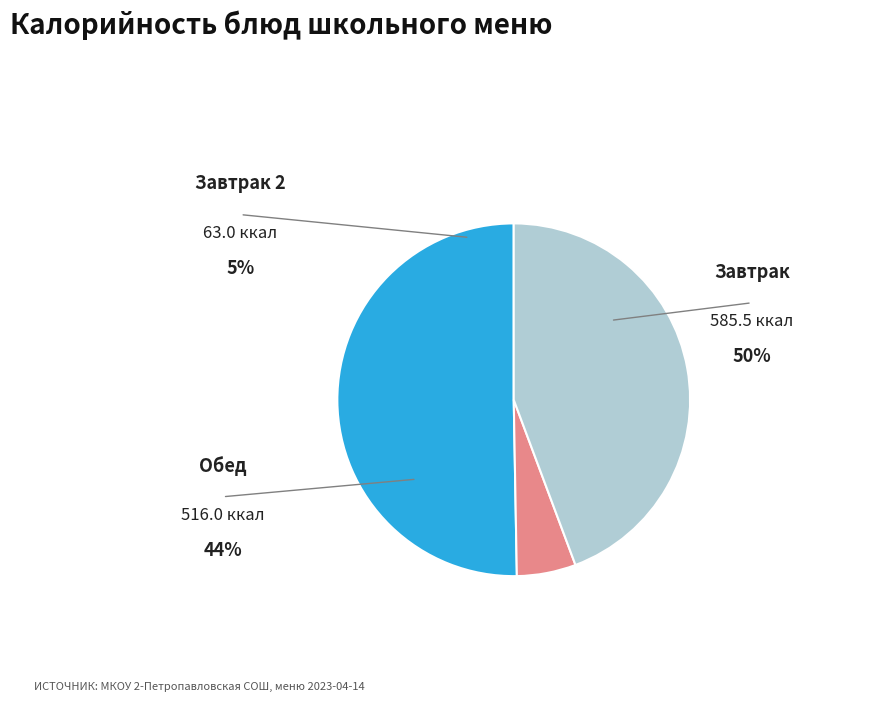

Is there any slice that represents more than half of the pie?

Yes